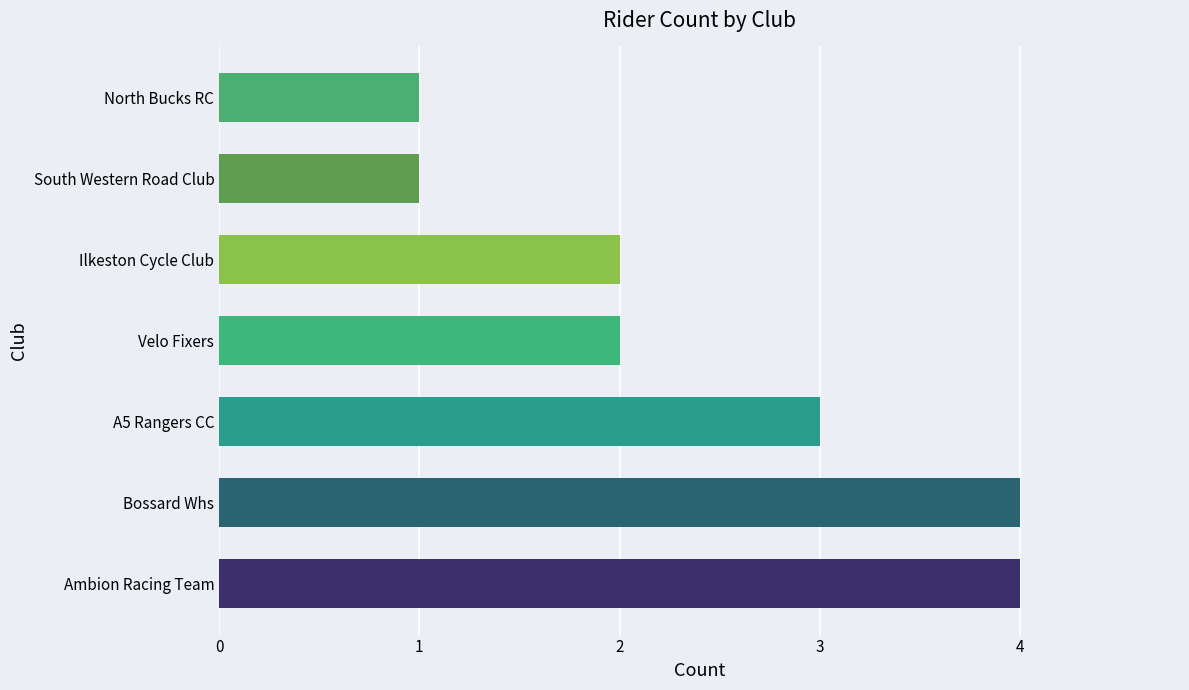

What is the sum of all values?

17